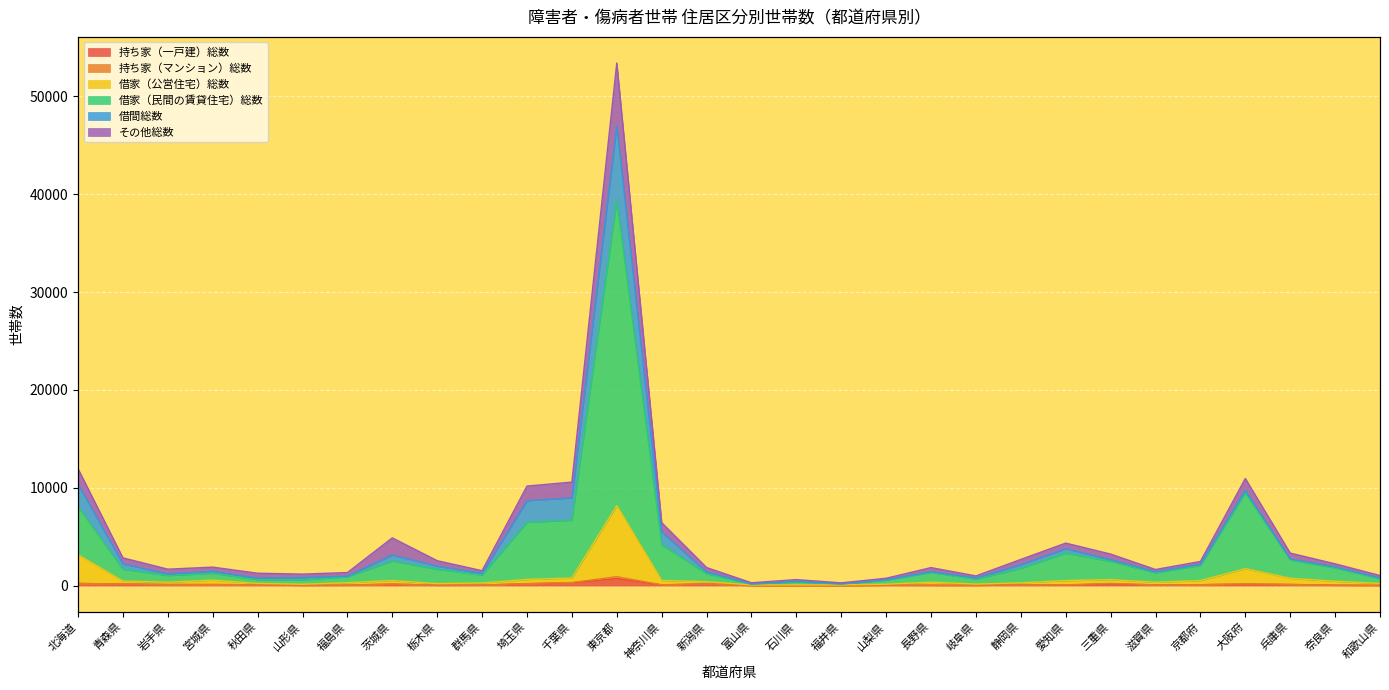

True or false: 借家（公営住宅）総数 and 借家（民間の賃貸住宅）総数 cross at least once.

False